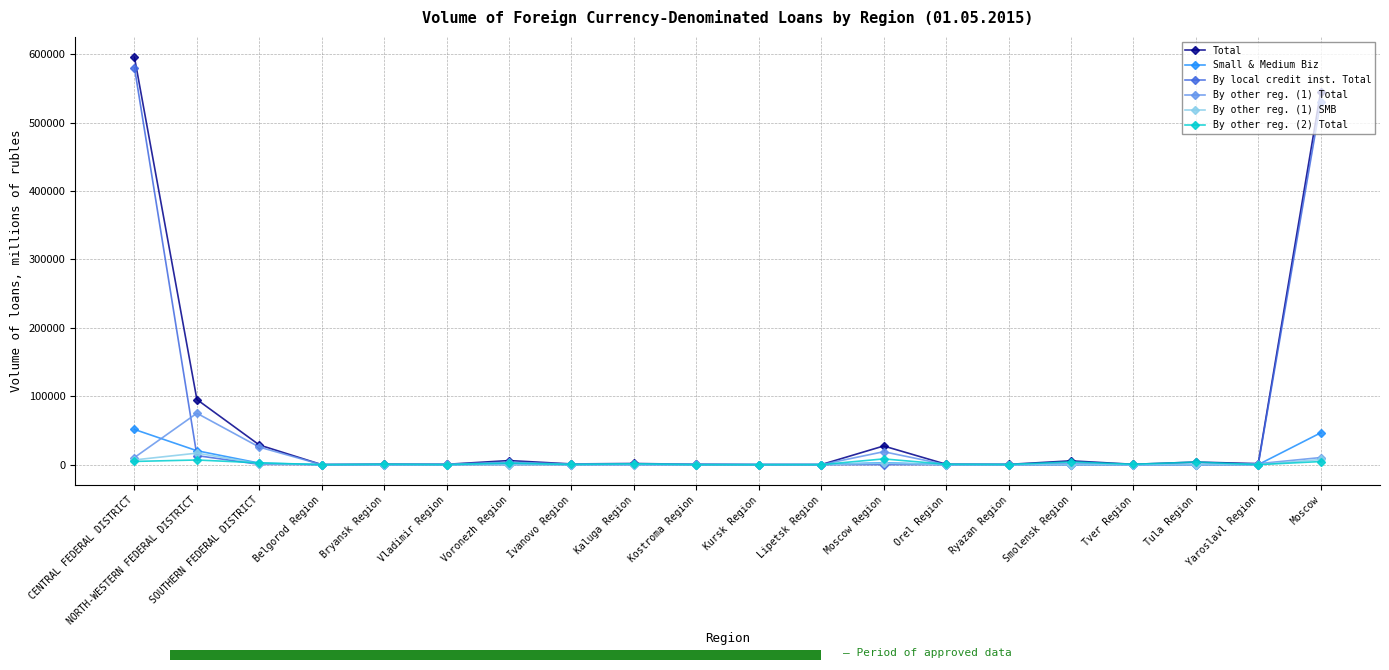

What is the label of the 20th point from the left?

Moscow